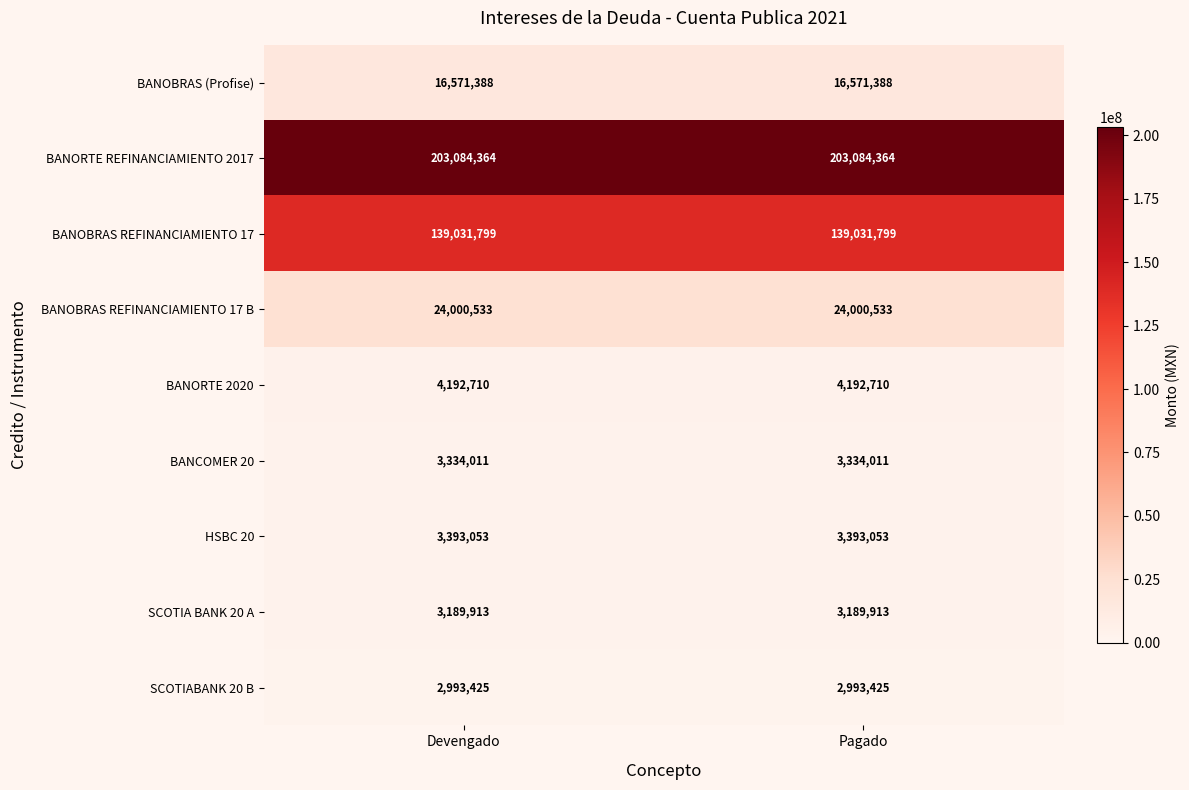

Is it true that SCOTIABANK 20 B equals 2993425 at Pagado?

True